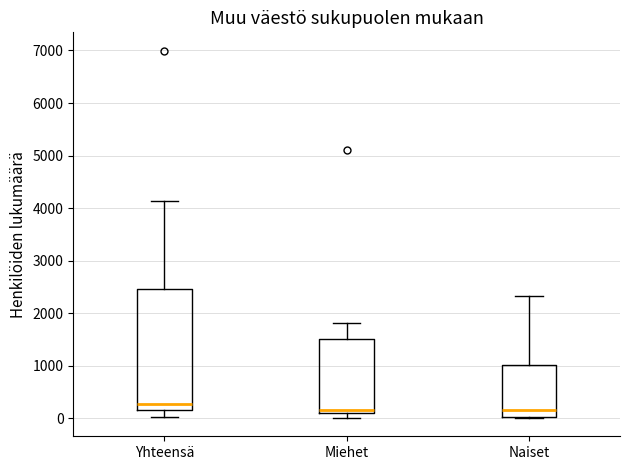

Which box is the tallest, from its lower edge to its upper edge?

Yhteensä